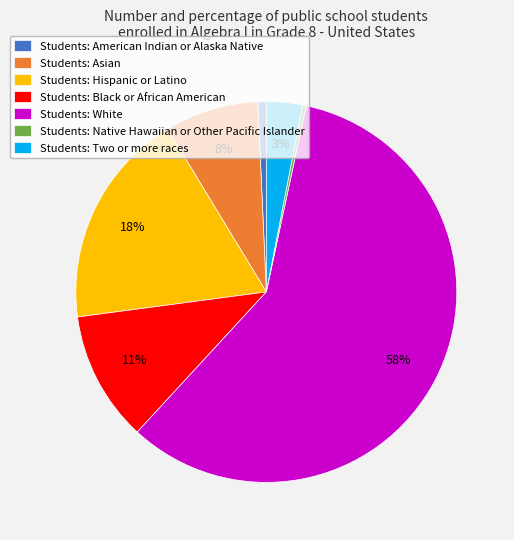

What is the majority slice?

Students: White